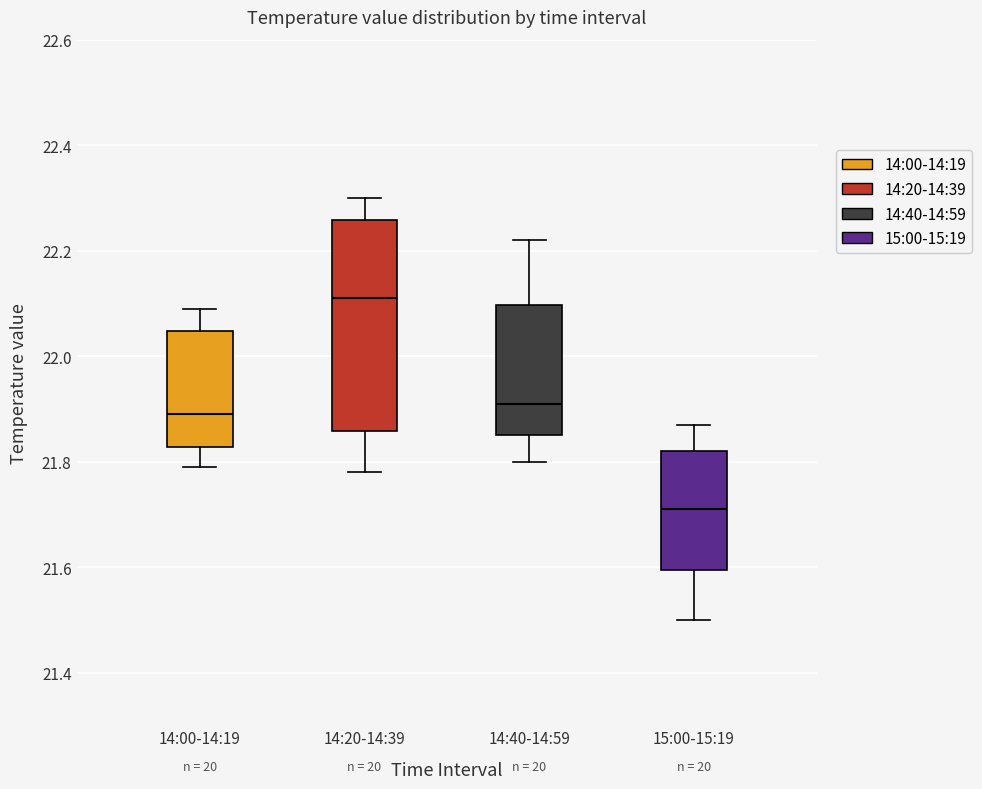

Reading left to right, read every box against the y-axis: the position of its median line, the range the box covers, and the ends of its whiskers. The values are not printed on the chart, so give them approximately, as read against the axis.

14:00-14:19: median 21.90, box 21.82 to 22.04, whiskers 21.80 to 22.10
14:20-14:39: median 22.12, box 21.86 to 22.26, whiskers 21.78 to 22.30
14:40-14:59: median 21.92, box 21.86 to 22.10, whiskers 21.80 to 22.22
15:00-15:19: median 21.72, box 21.60 to 21.82, whiskers 21.50 to 21.88